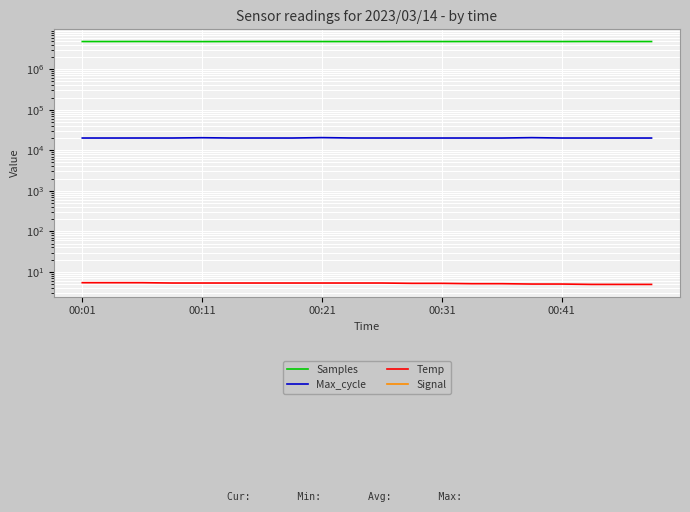

True or false: Signal and Temp intersect in this chart.

False